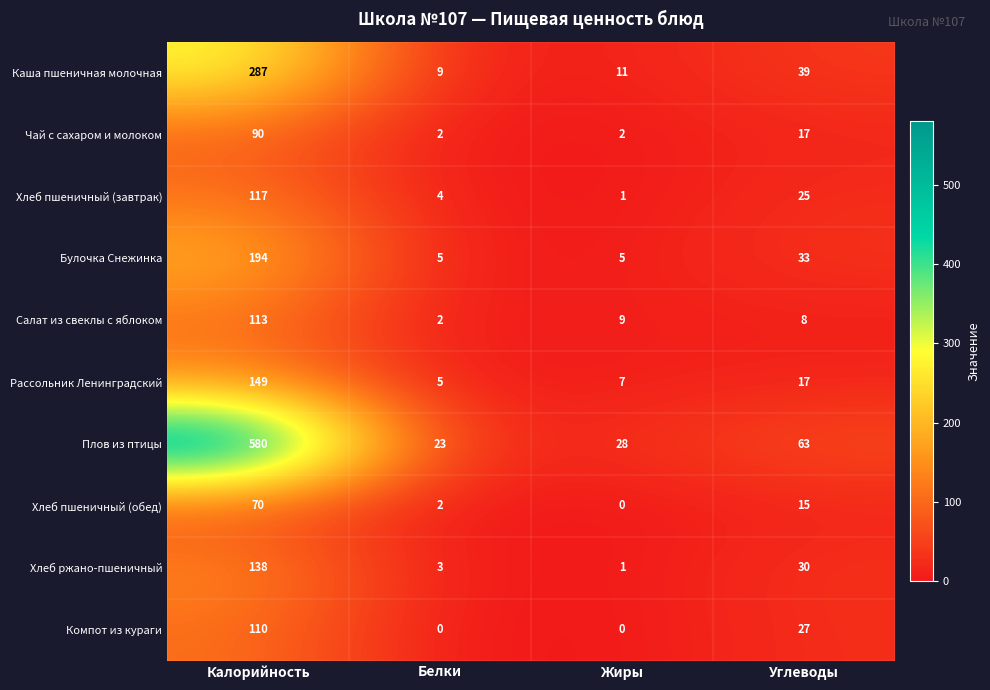

What is the difference between the maximum and second lowest values in the Рассольник Ленинградский series?

142